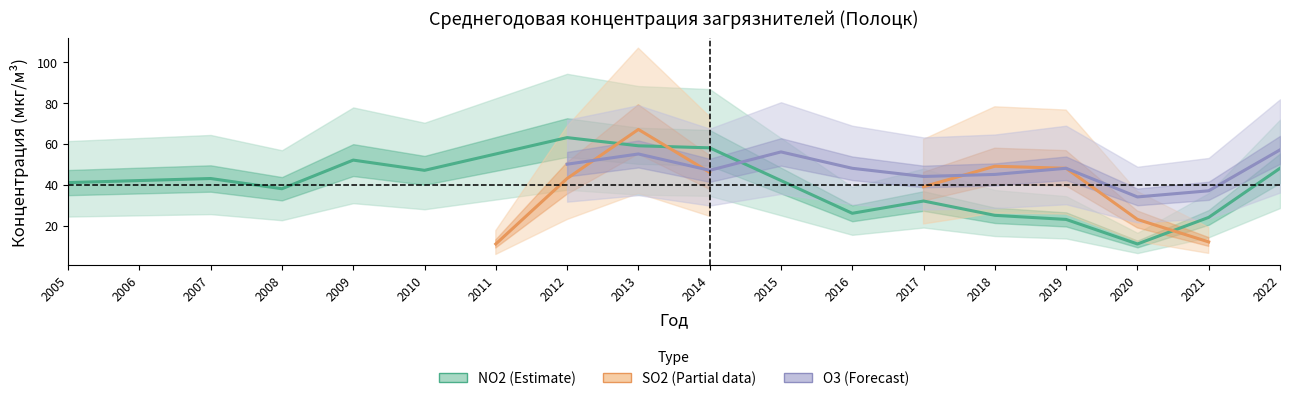

True or false: O3 — Среднегодовая концентрация and SO2 — Среднегодовая концентрация cross at least once.

True